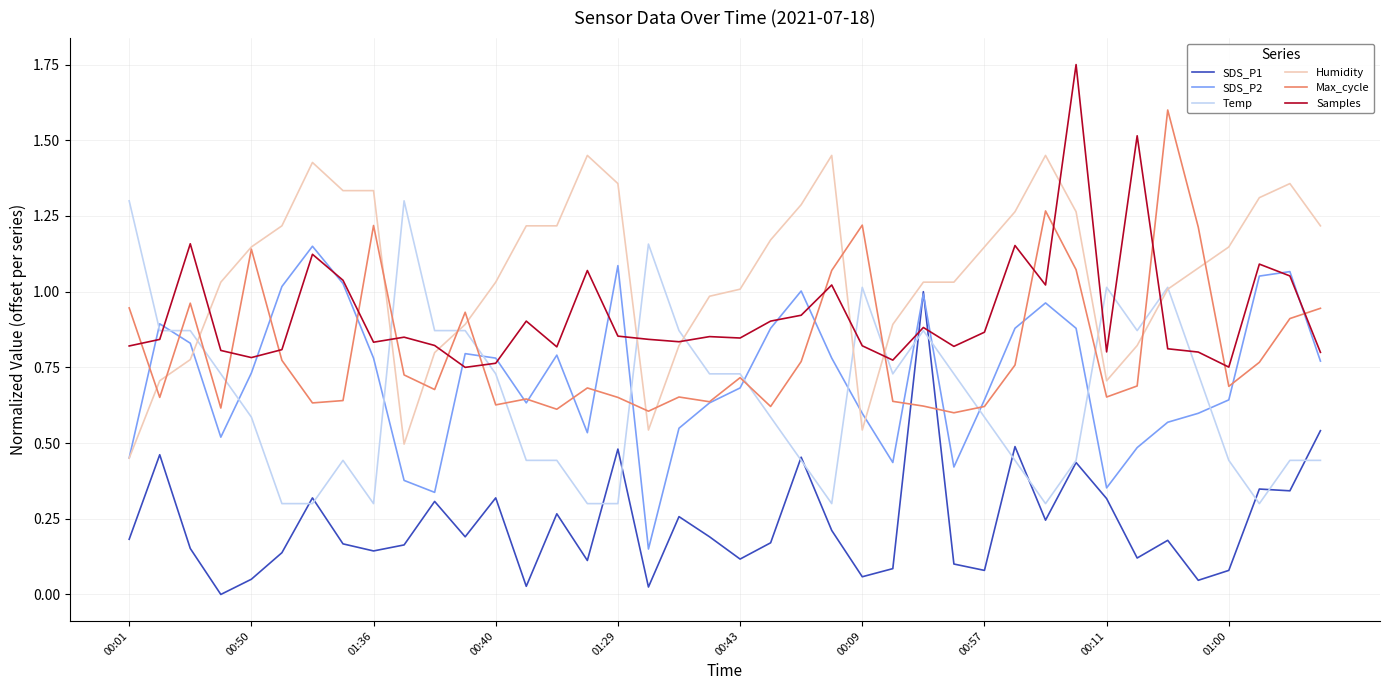

Does the chart have visible grid lines?

Yes